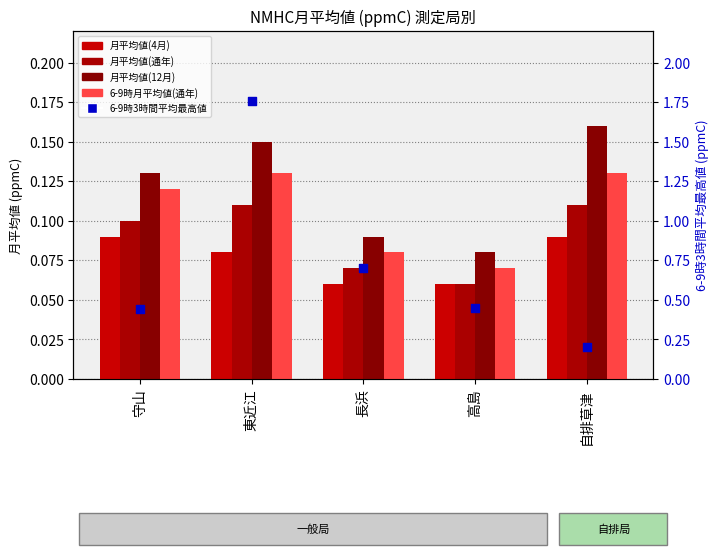

What are all the series names shown in the legend?

月平均値(4月), 月平均値(通年), 月平均値(12月), 6-9時月平均値(通年), 6-9時3時間平均最高値